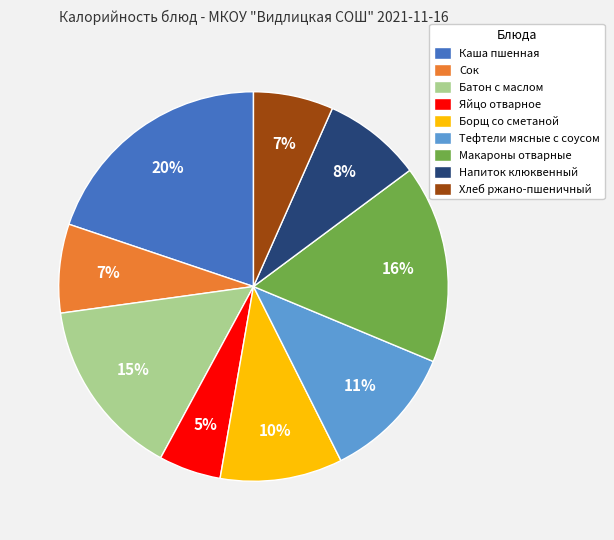

What is the largest slice in the pie chart?

Каша пшенная